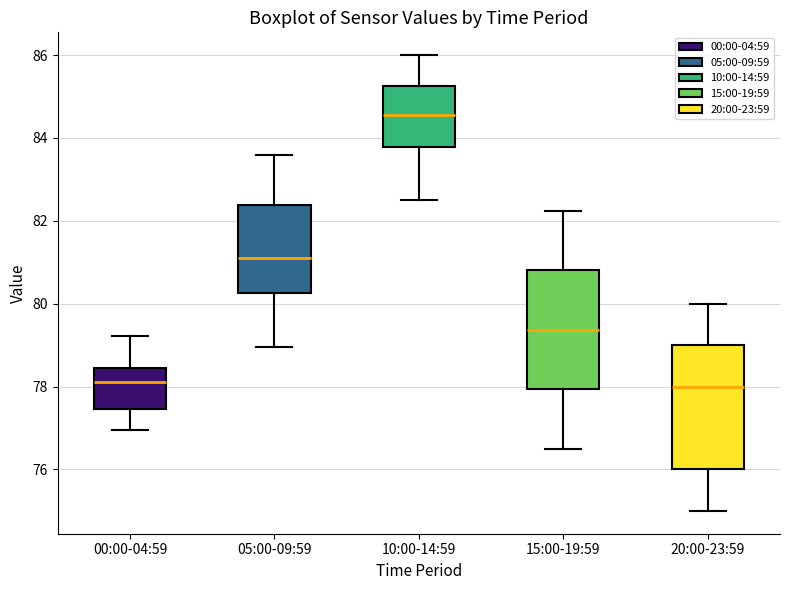

Reading left to right, read every box against the y-axis: the position of its median line, the range the box covers, and the ends of its whiskers. The values are not printed on the chart, so give them approximately, as read against the axis.

00:00-04:59: median 78.2, box 77.4 to 78.4, whiskers 77.0 to 79.2
05:00-09:59: median 81.2, box 80.2 to 82.4, whiskers 79.0 to 83.6
10:00-14:59: median 84.6, box 83.8 to 85.2, whiskers 82.6 to 86.0
15:00-19:59: median 79.4, box 78.0 to 80.8, whiskers 76.6 to 82.2
20:00-23:59: median 78.0, box 76.0 to 79.0, whiskers 75.0 to 80.0